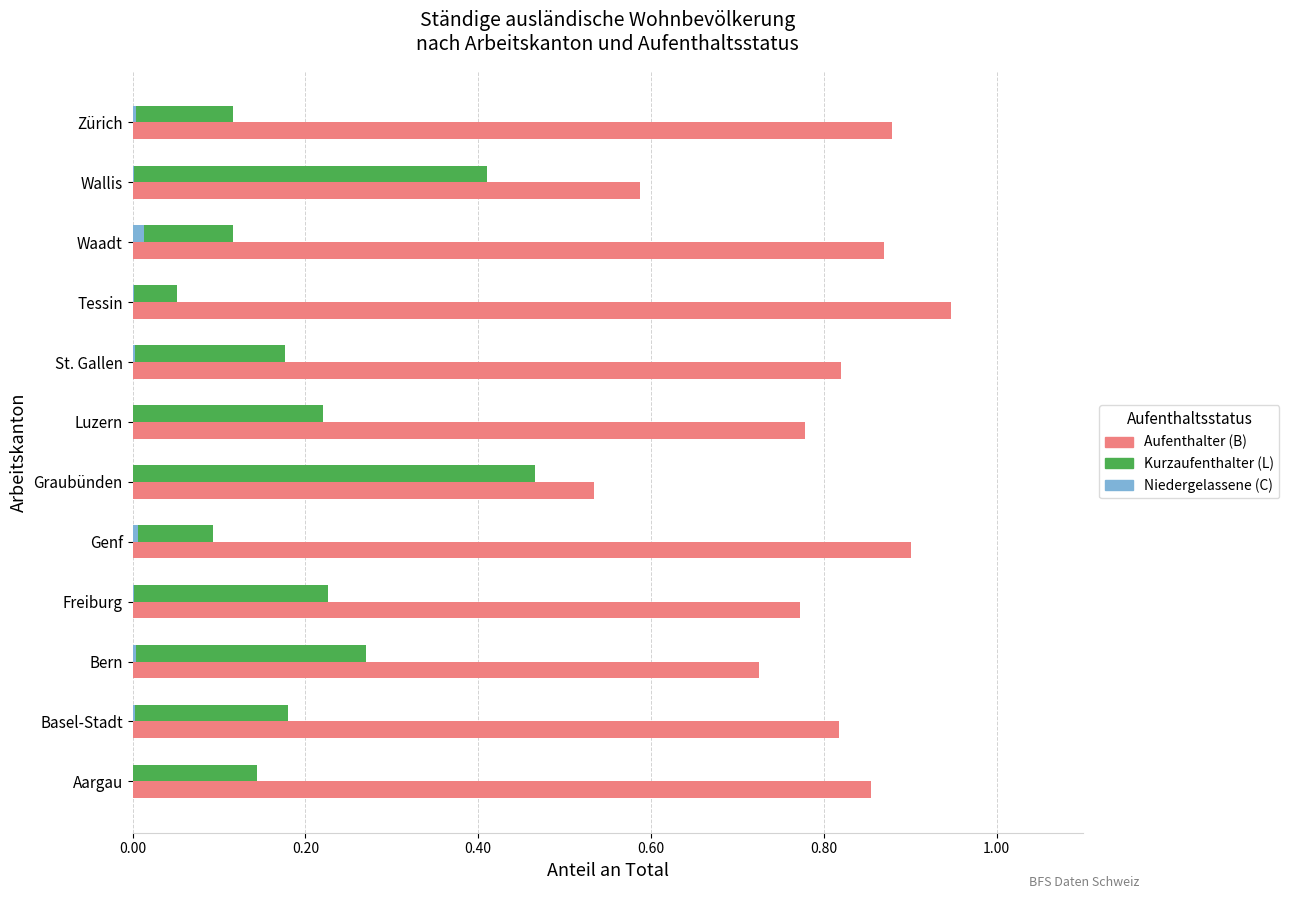

At which label does Kurzaufenthalter (L) reach its peak?

Graubünden